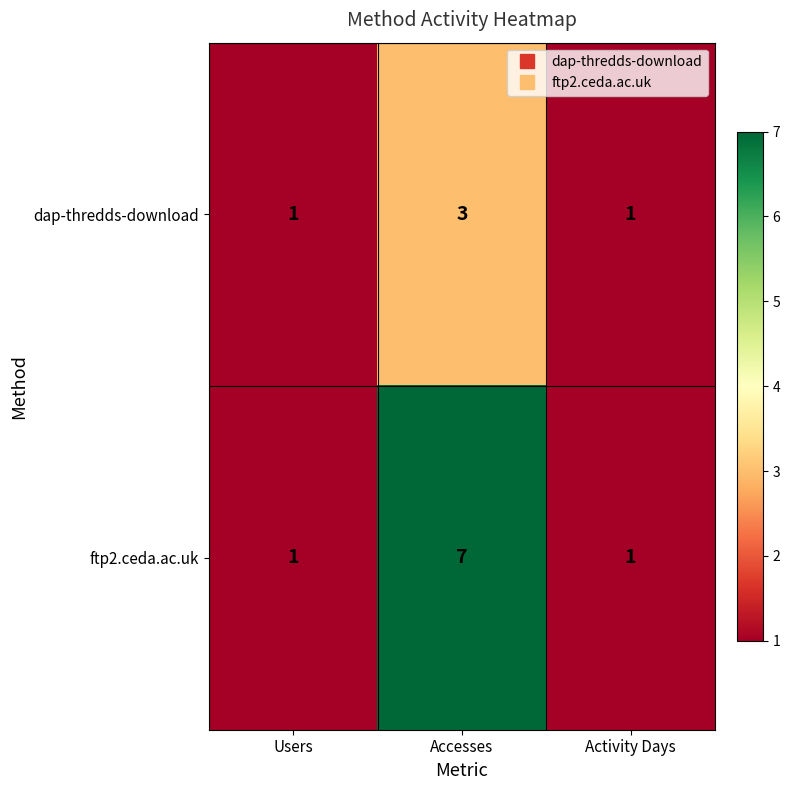

Reading right to left, what are all the values shown in this chart?

dap-thredds-download: Activity Days=1	Accesses=3	Users=1
ftp2.ceda.ac.uk: Activity Days=1	Accesses=7	Users=1